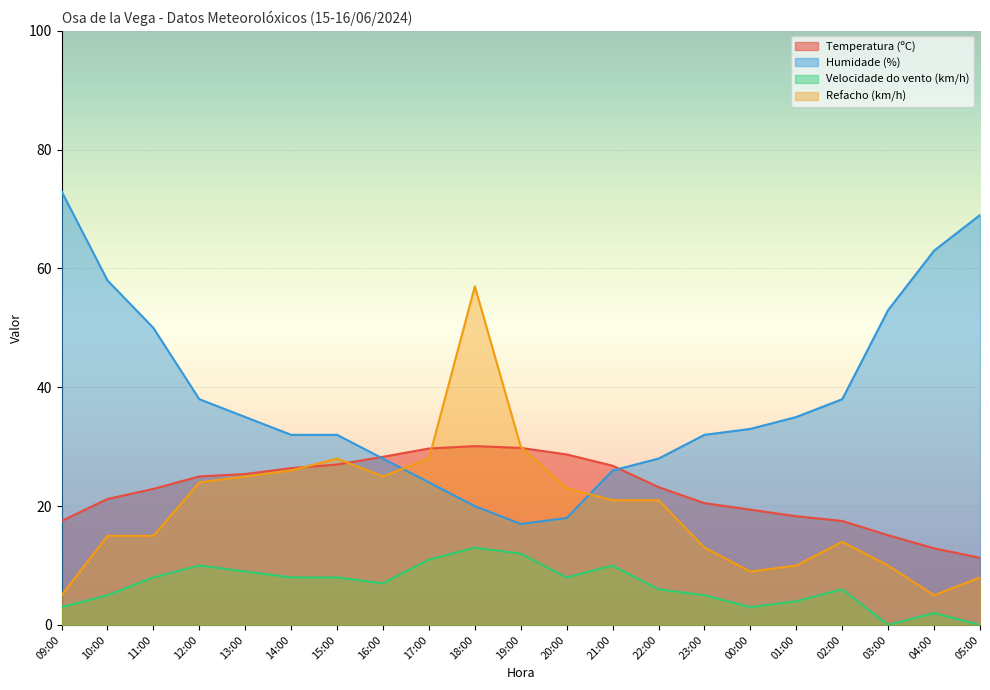

Reading left to right, transcribe all the data shown in this chart.

Temperatura (ºC): 17.5	21.2	22.9	25.0	25.4	26.4	27.0	28.3	29.7	30.1	29.8	28.7	26.8	23.2	20.5	19.4	18.3	17.5	15.1	12.9	11.3
Humidade (%): 73.0	58.0	50.0	38.0	35.0	32.0	32.0	28.0	24.0	20.0	17.0	18.0	26.0	28.0	32.0	33.0	35.0	38.0	53.0	63.0	69.0
Velocidade do vento (km/h): 3.0	5.0	8.0	10.0	9.0	8.0	8.0	7.0	11.0	13.0	12.0	8.0	10.0	6.0	5.0	3.0	4.0	6.0	0.0	2.0	0.0
Refacho (km/h): 5.0	15.0	15.0	24.0	25.0	26.0	28.0	25.0	28.0	57.0	30.0	23.0	21.0	21.0	13.0	9.0	10.0	14.0	10.0	5.0	8.0